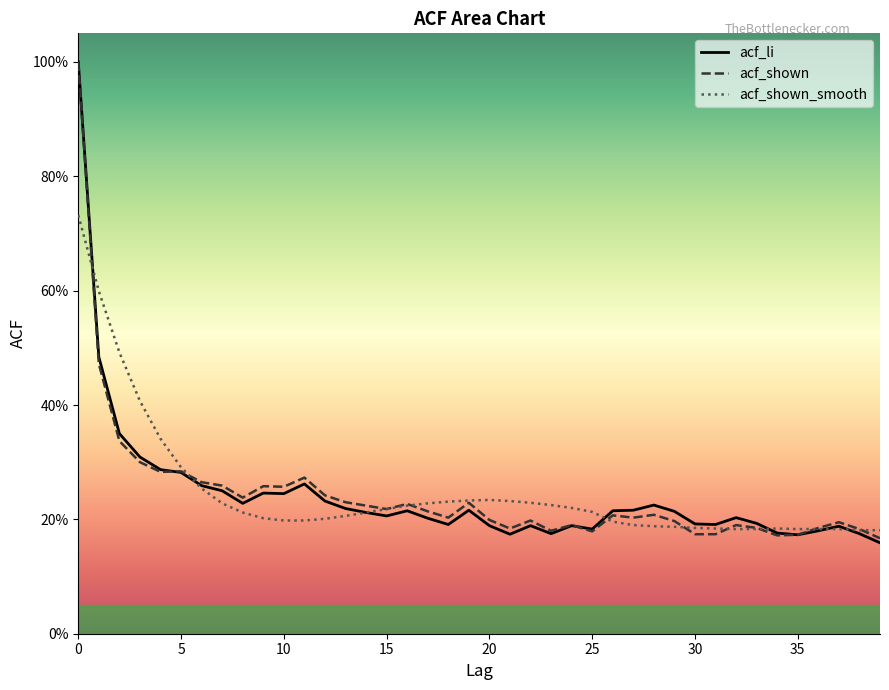

Rank the series by their average value, from lowest to highest.

acf_li, acf_shown, acf_shown_smooth